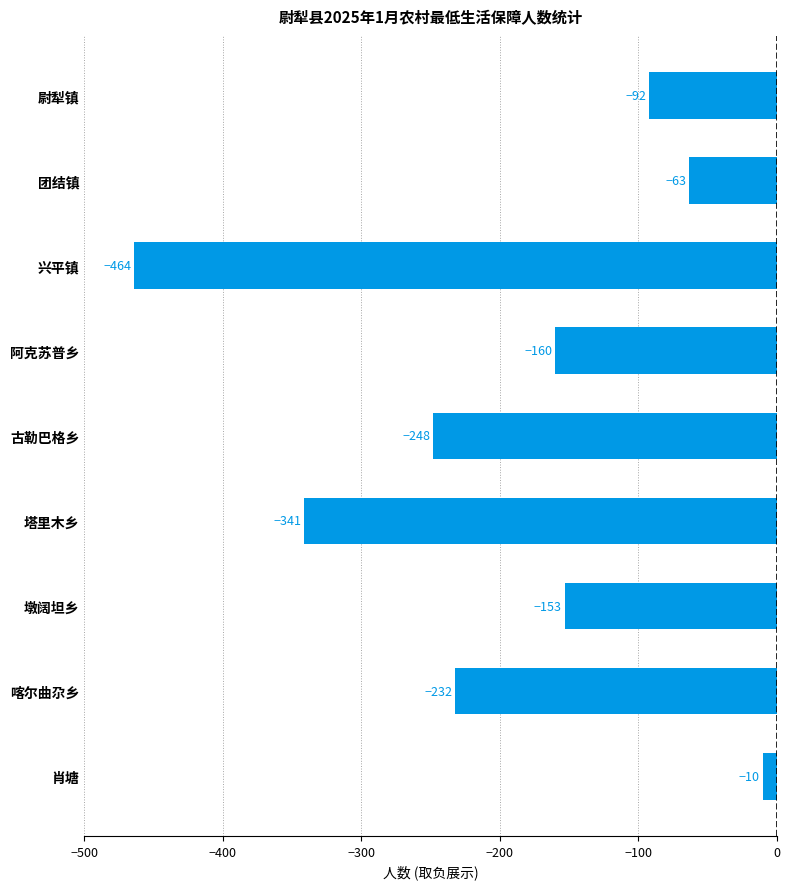

Which label corresponds to the smallest value in the chart?

兴平镇